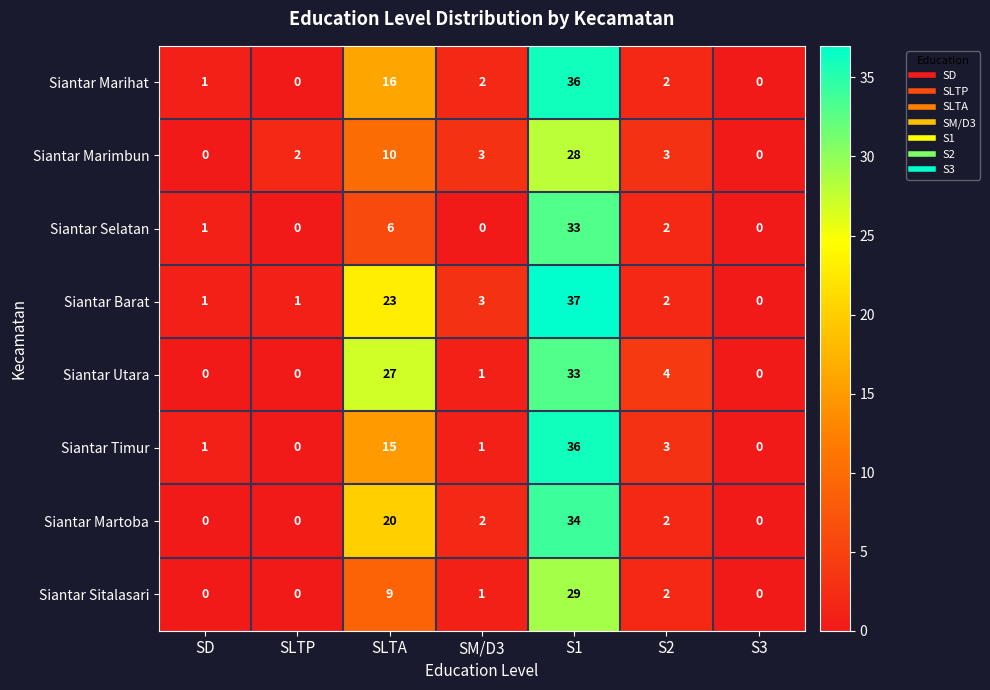

Count the number of data series in this chart.

8